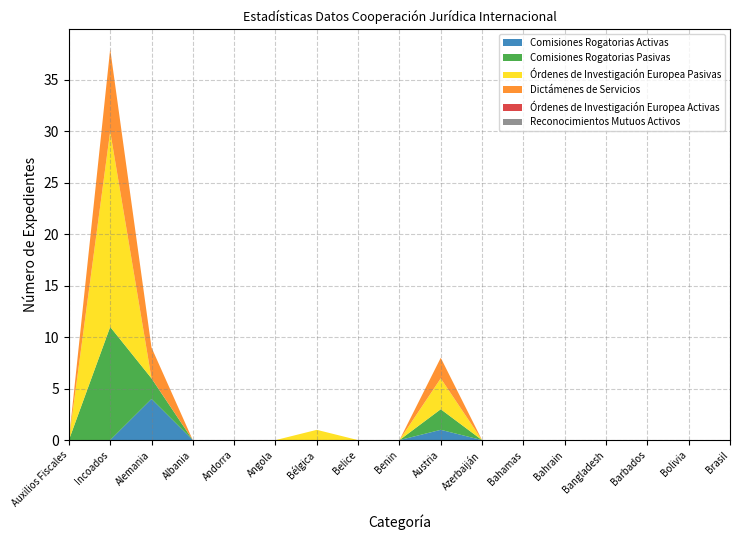

Reading left to right, list all the values displayed in this chart.

Comisiones Rogatorias Activas: Auxilios Fiscales=0	Incoados=0	Alemania=4	Albania=0	Andorra=0	Angola=0	Bélgica=0	Belice=0	Benin=0	Austria=1	Azerbaiján=0	Bahamas=0	Bahrain=0	Bangladesh=0	Barbados=0	Bolivia=0	Brasil=0
Comisiones Rogatorias Pasivas: Auxilios Fiscales=0	Incoados=11	Alemania=2	Albania=0	Andorra=0	Angola=0	Bélgica=0	Belice=0	Benin=0	Austria=2	Azerbaiján=0	Bahamas=0	Bahrain=0	Bangladesh=0	Barbados=0	Bolivia=0	Brasil=0
Órdenes de Investigación Europea Pasivas: Auxilios Fiscales=0	Incoados=19	Alemania=0	Albania=0	Andorra=0	Angola=0	Bélgica=1	Belice=0	Benin=0	Austria=3	Azerbaiján=0	Bahamas=0	Bahrain=0	Bangladesh=0	Barbados=0	Bolivia=0	Brasil=0
Dictámenes de Servicios: Auxilios Fiscales=0	Incoados=8	Alemania=3	Albania=0	Andorra=0	Angola=0	Bélgica=0	Belice=0	Benin=0	Austria=2	Azerbaiján=0	Bahamas=0	Bahrain=0	Bangladesh=0	Barbados=0	Bolivia=0	Brasil=0
Órdenes de Investigación Europea Activas: Auxilios Fiscales=0	Incoados=0	Alemania=0	Albania=0	Andorra=0	Angola=0	Bélgica=0	Belice=0	Benin=0	Austria=0	Azerbaiján=0	Bahamas=0	Bahrain=0	Bangladesh=0	Barbados=0	Bolivia=0	Brasil=0
Reconocimientos Mutuos Activos: Auxilios Fiscales=0	Incoados=0	Alemania=0	Albania=0	Andorra=0	Angola=0	Bélgica=0	Belice=0	Benin=0	Austria=0	Azerbaiján=0	Bahamas=0	Bahrain=0	Bangladesh=0	Barbados=0	Bolivia=0	Brasil=0